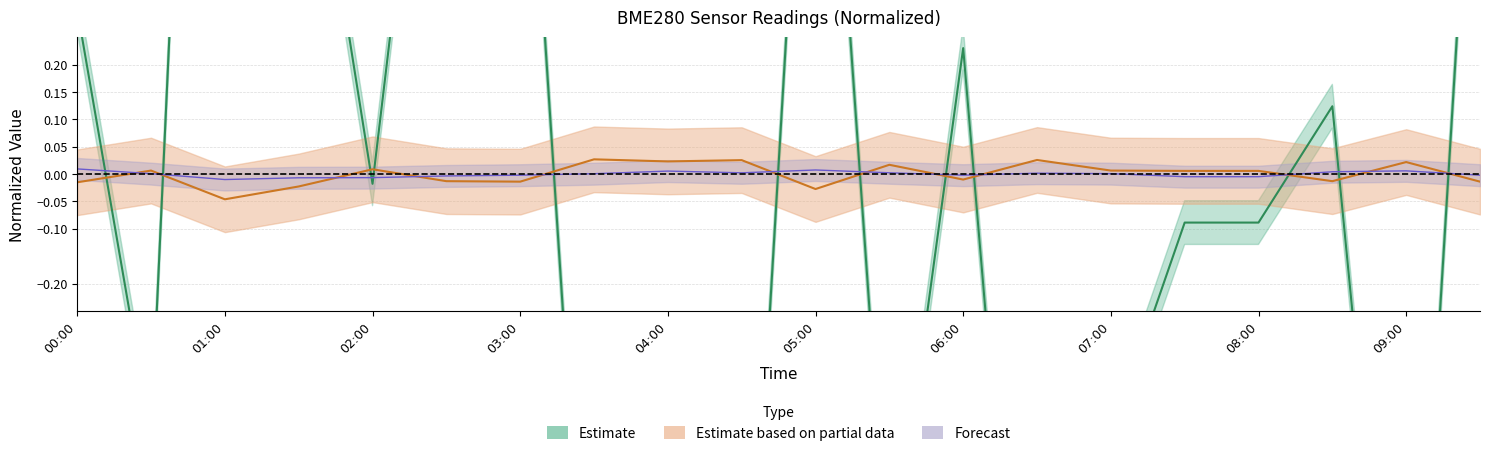

How many interior local valleys does the BME280_temperature series have?

6